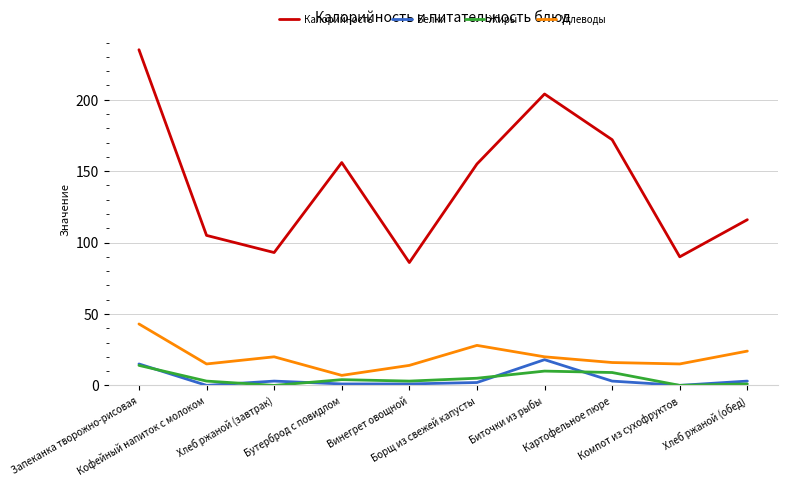

At which category does Углеводы reach its first local peak?

Хлеб ржаной (завтрак)